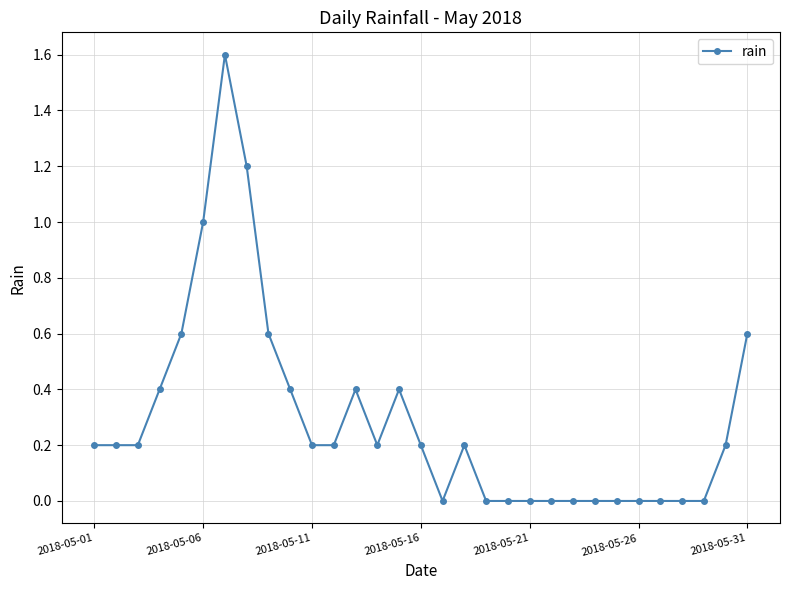

Reading left to right, list all the values displayed in this chart.

0.2	0.2	0.2	0.4	0.6	1.0	1.6	1.2	0.6	0.4	0.2	0.2	0.4	0.2	0.4	0.2	0.0	0.2	0.0	0.0	0.0	0.0	0.0	0.0	0.0	0.0	0.0	0.0	0.0	0.2	0.6